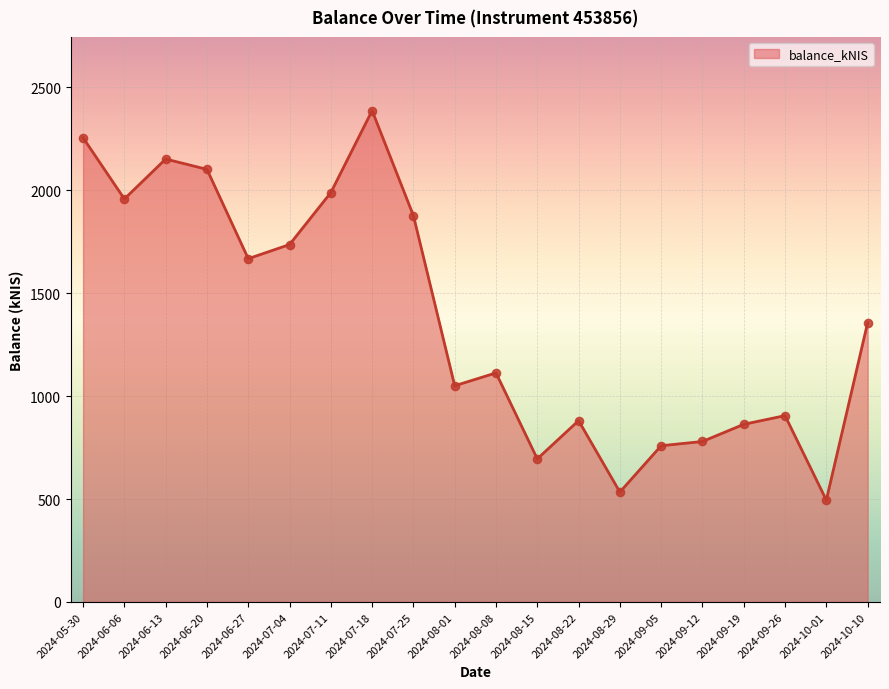

What is the ratio of the value at 2024-08-01 to the value at 2024-10-01?

2.1